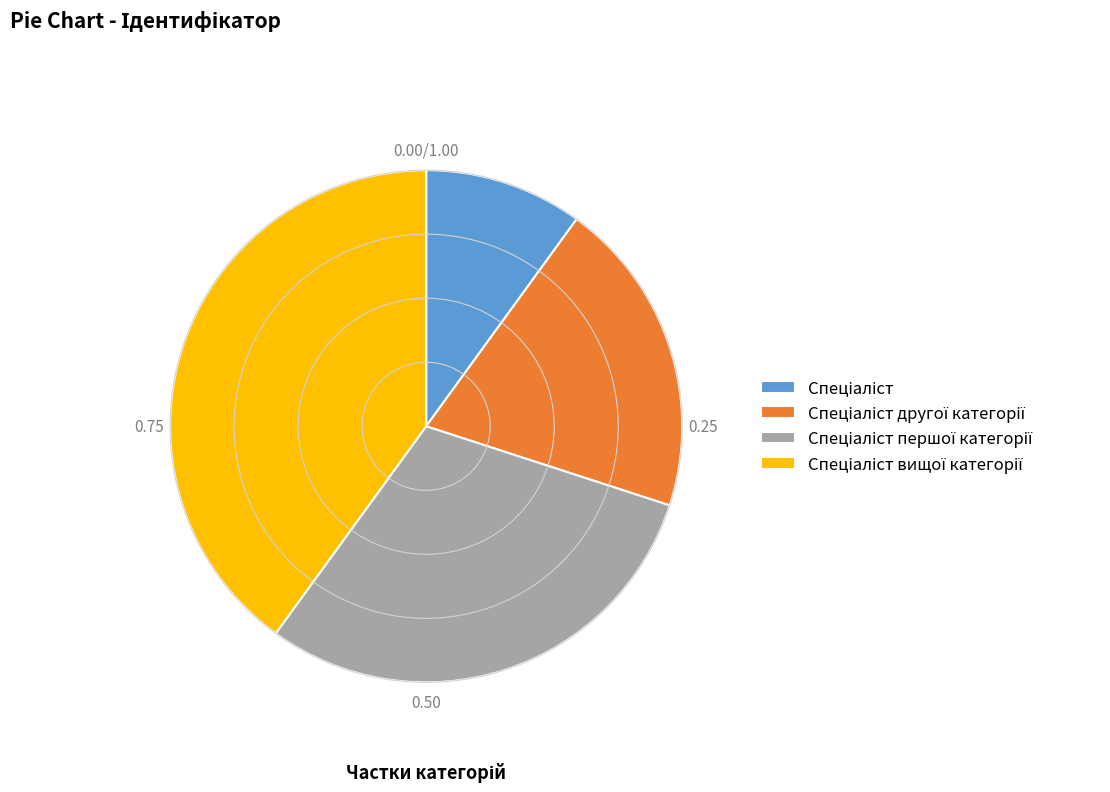

Is there a majority slice in this chart?

No